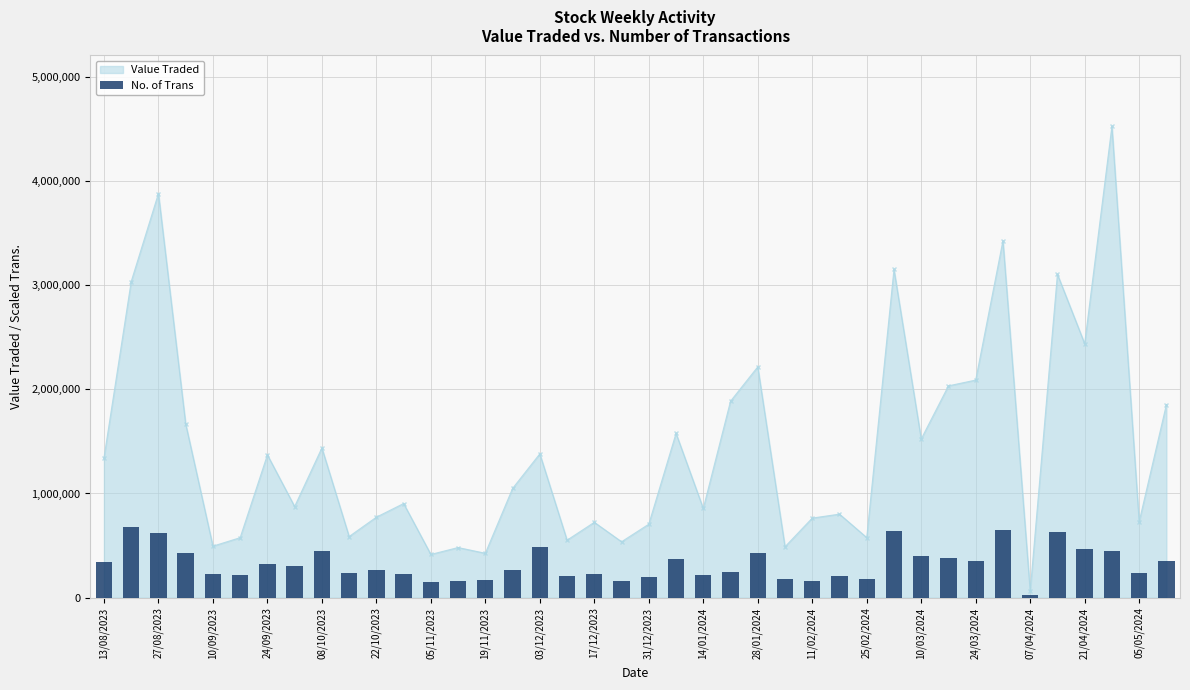

At which label does Value Traded reach its minimum?

07/04/2024